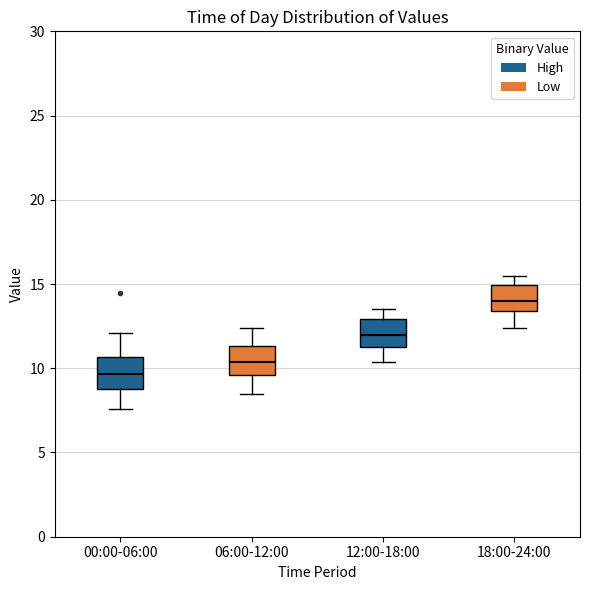

Reading left to right, read every box against the y-axis: the position of its median line, the range the box covers, and the ends of its whiskers. The values are not printed on the chart, so give them approximately, as read against the axis.

00:00-06:00: median 9.5, box 9.0 to 10.5, whiskers 7.5 to 12.0
06:00-12:00: median 10.5, box 9.5 to 11.5, whiskers 8.5 to 12.5
12:00-18:00: median 12.0, box 11.5 to 13.0, whiskers 10.5 to 13.5
18:00-24:00: median 14.0, box 13.5 to 15.0, whiskers 12.5 to 15.5